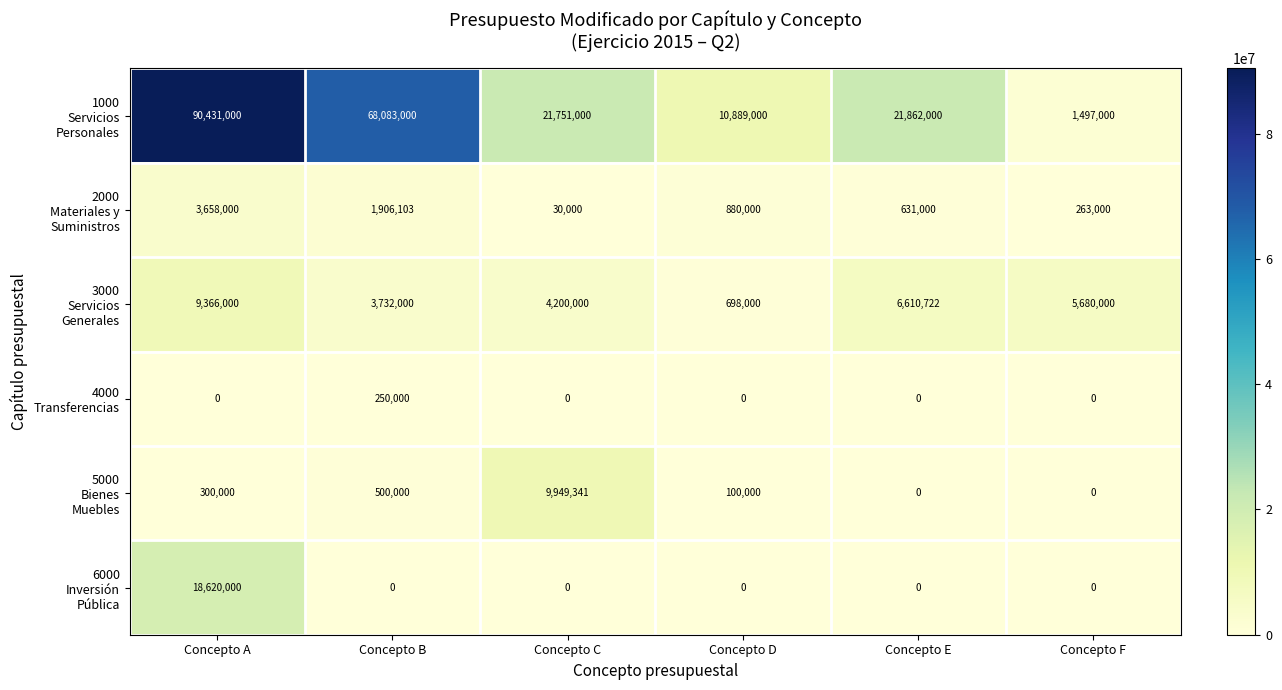

What is the difference between the highest and lowest values at Concepto A?

90431000